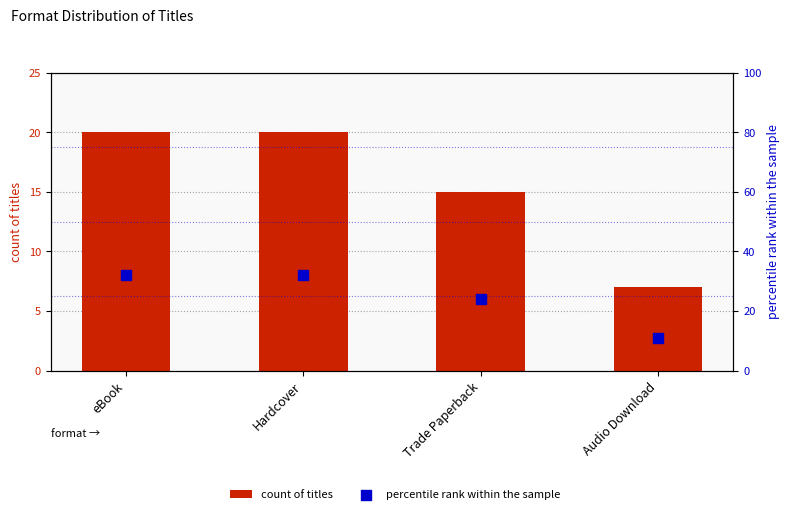

At how many categories does at least one series exceed 13?

3